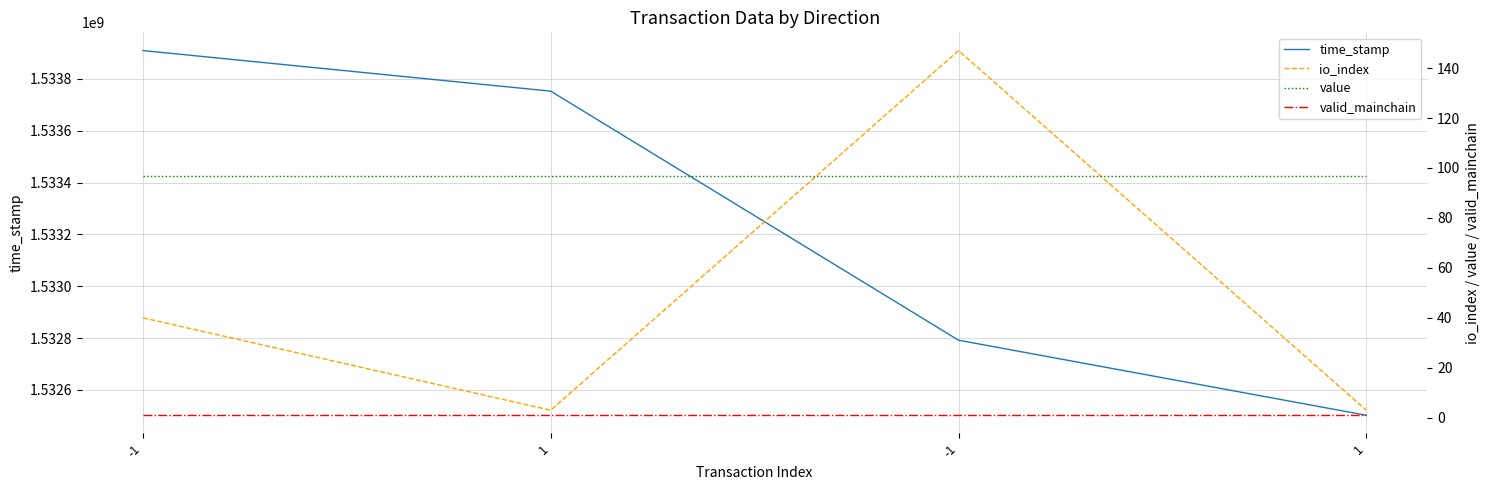

Between 1 and 1, which is larger?

1